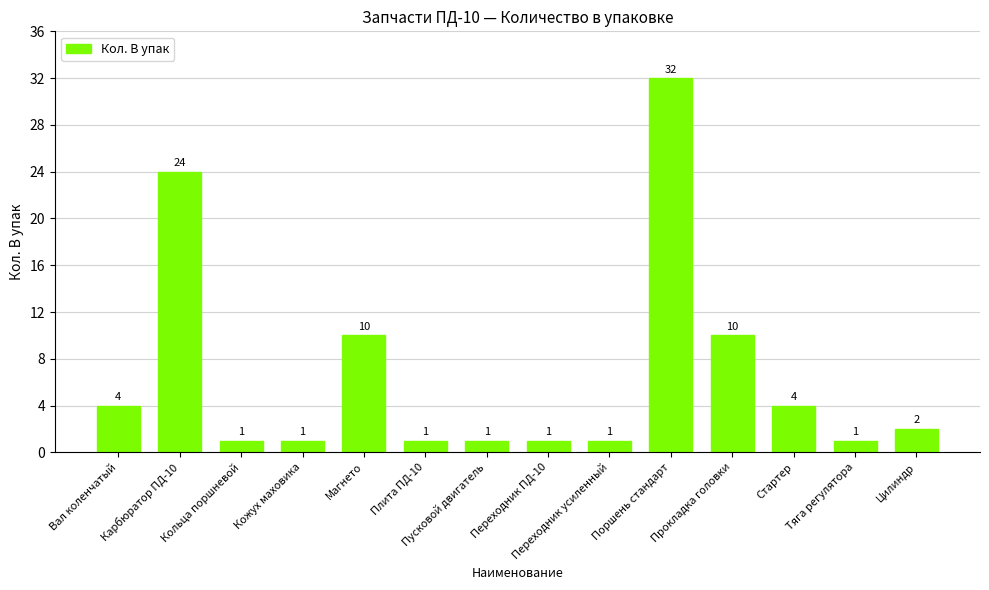

The chart shows a value of 1 at Плита ПД-10. True or false?

True